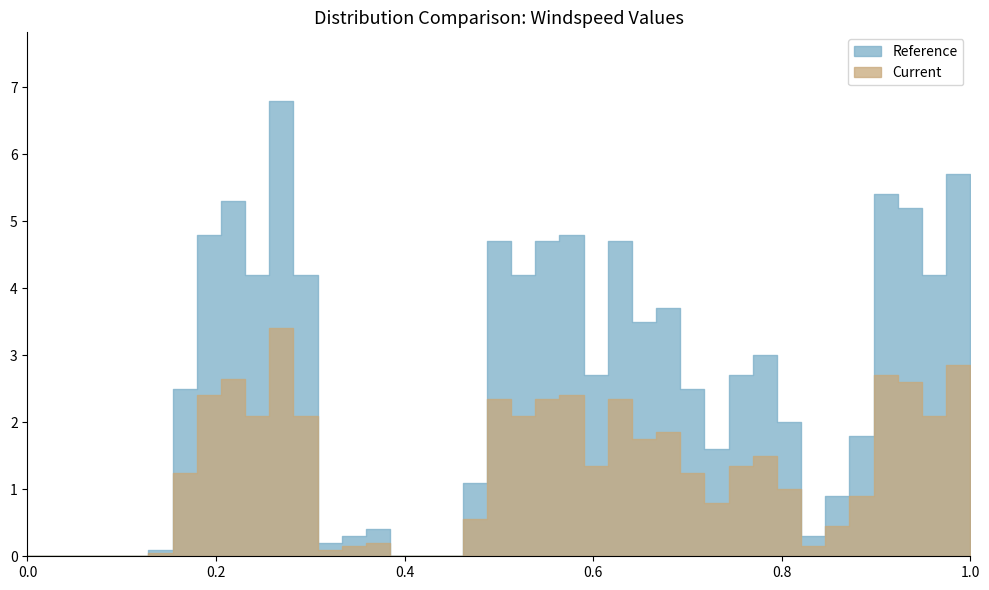

What is the difference between the second highest and second lowest values in the Reference series?

5.7